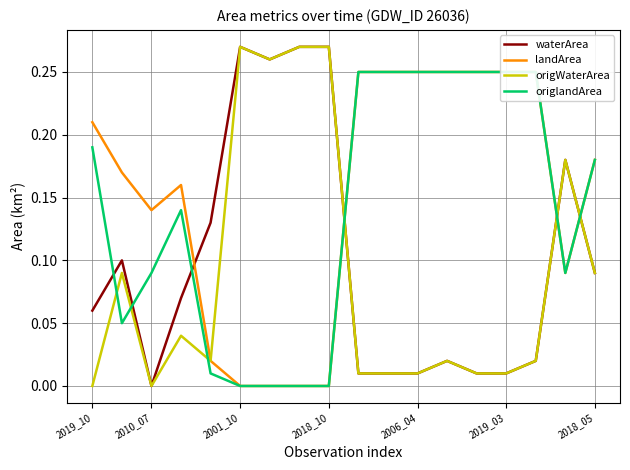

How many distinct data groups are displayed?

4